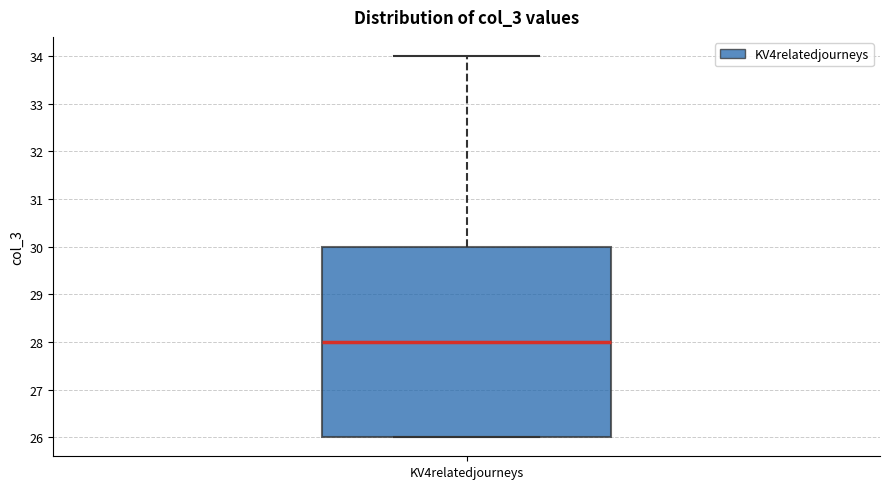

Read this box plot against the y-axis: the position of the median line, the range covered by the box, and the ends of both whiskers. The values are not printed on the chart, so give them approximately, as read against the axis.

median 28, box 26 to 30, whiskers 26 to 34